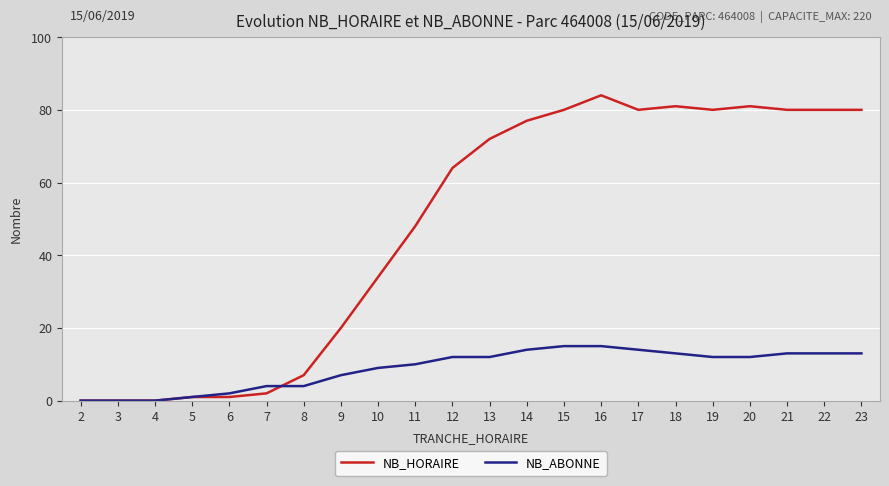

Which series has the widest spread of values?

NB_HORAIRE